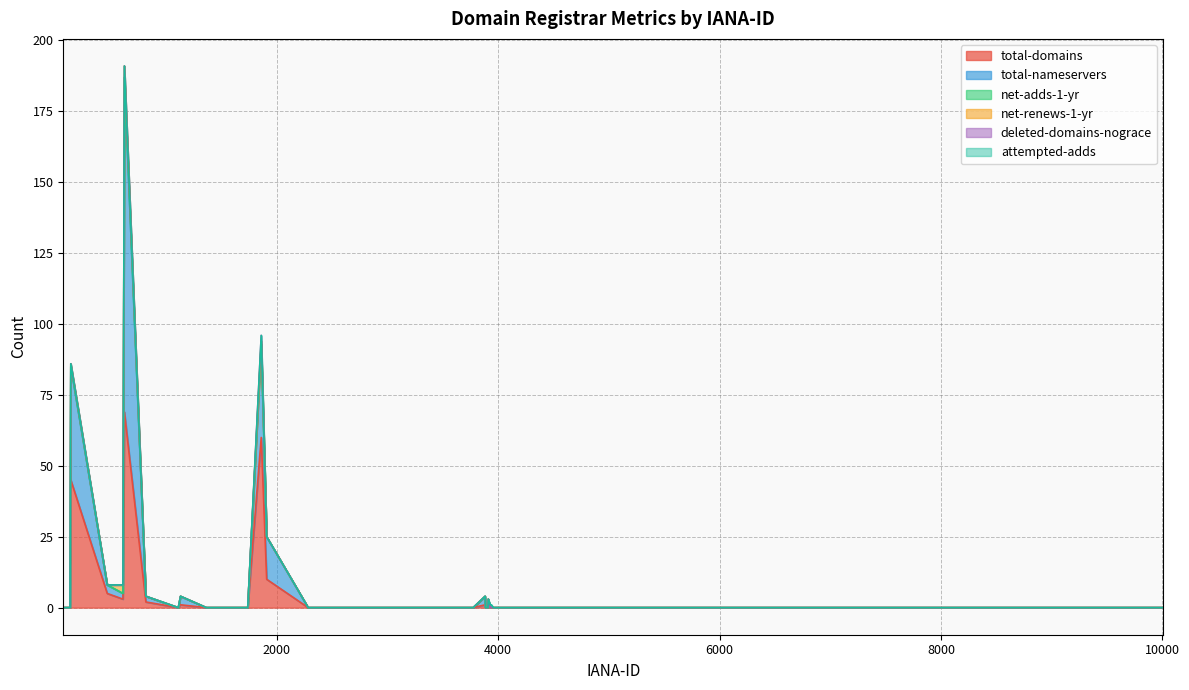

The value of total-domains at 1112 is 0. True or false?

True